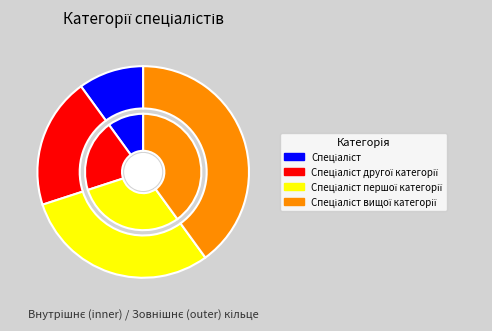

What percentage is the Спеціаліст другої категорії slice, to the nearest percent?

20%